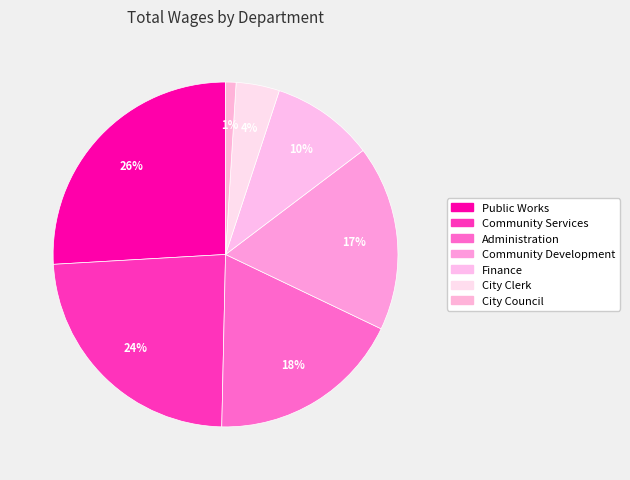

To the nearest percent, what is the combined percentage of City Council and Public Works?

27%